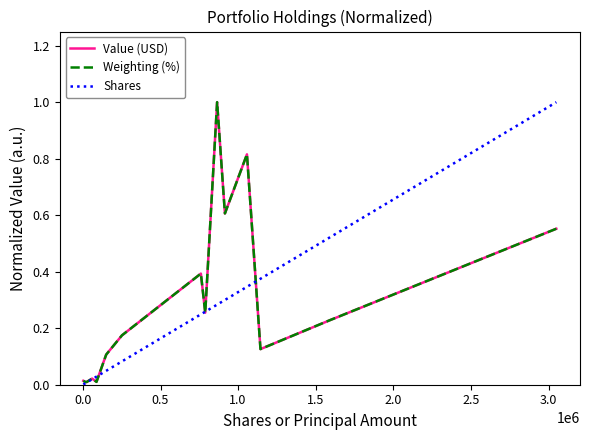

How many lines are shown in the chart?

3